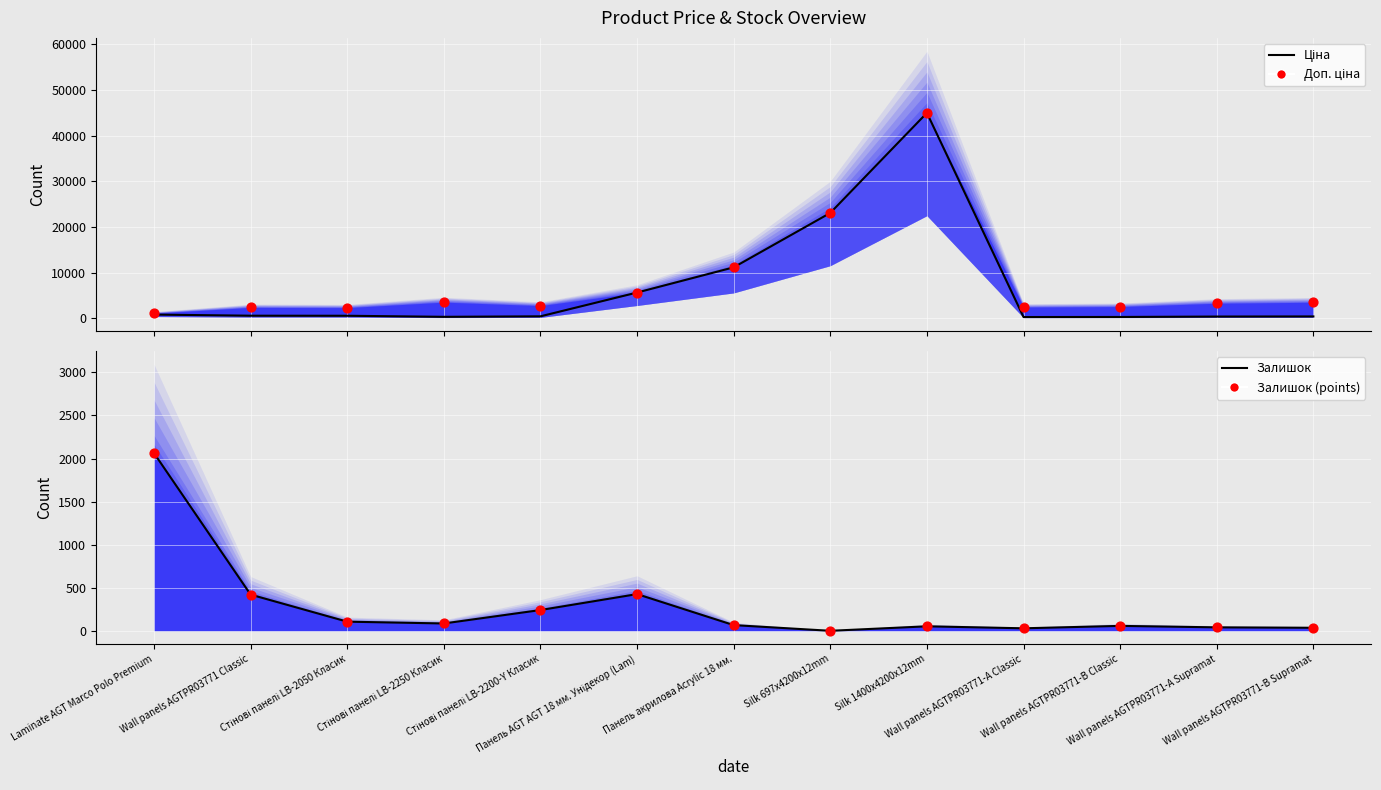

Which series contains the lowest Y value?

Залишок